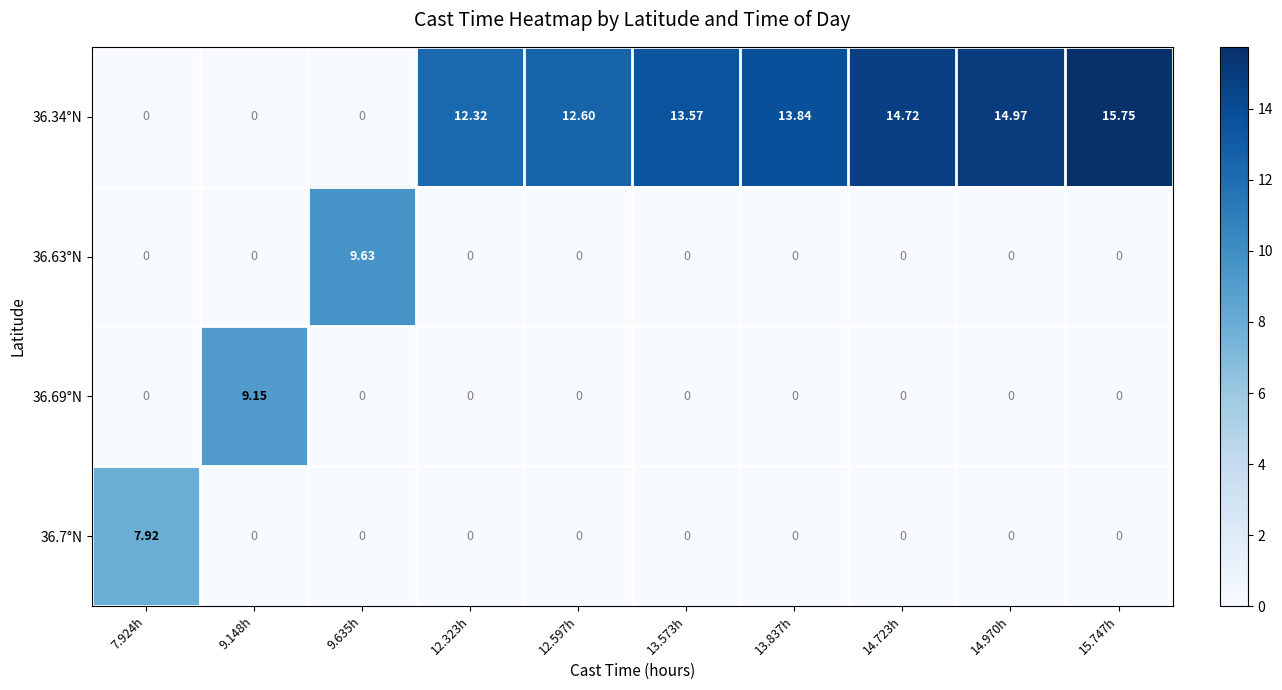

What is the total value across all series at 13.573h?

13.6